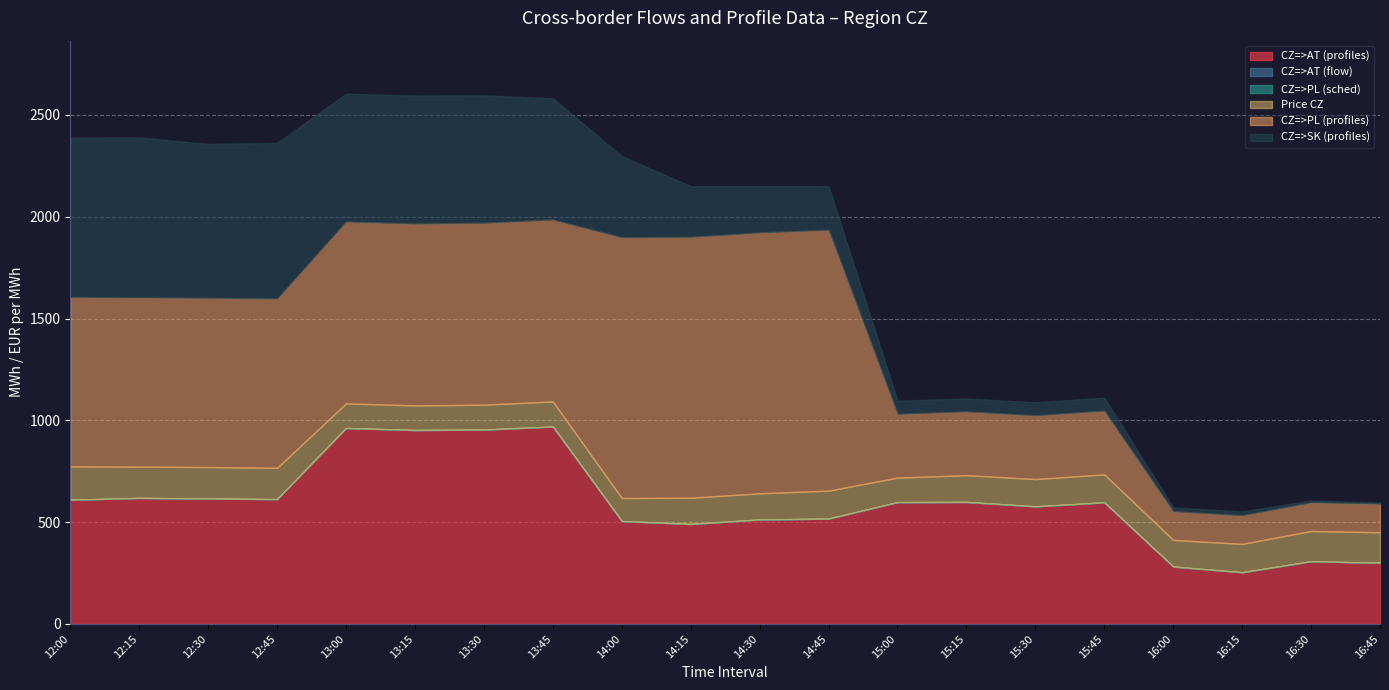

In Price CZ, how many points are higher than both neighbors (excluding endpoints)?

5